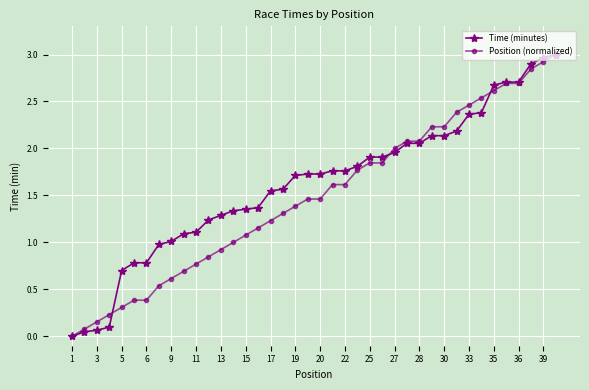

How many values in Position (normalized) are above zero?

39